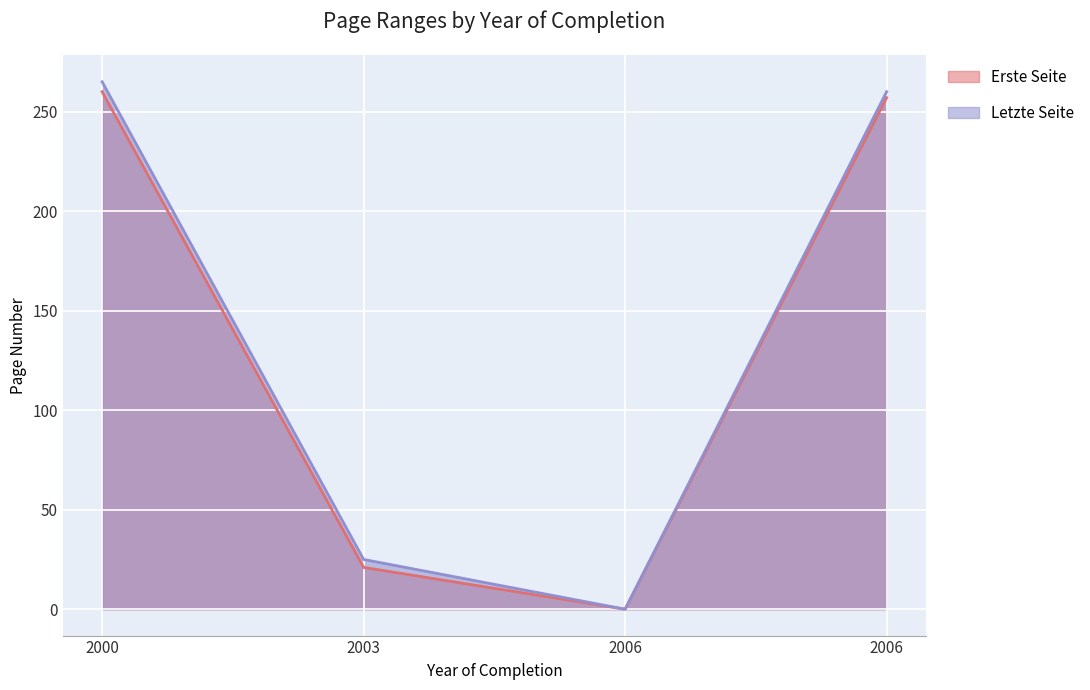

The value of Erste Seite at 2000 is 168. True or false?

False